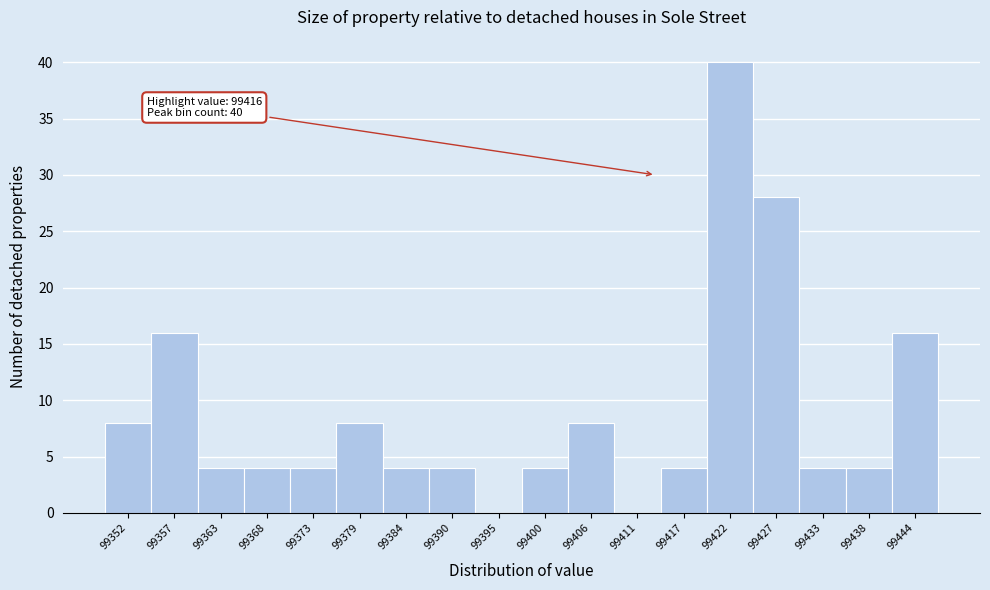

Reading right to left, transcribe all the data shown in this chart.

99444=16	99438=4	99433=4	99427=28	99422=40	99417=4	99411=0	99406=8	99400=4	99395=0	99390=4	99384=4	99379=8	99373=4	99368=4	99363=4	99357=16	99352=8